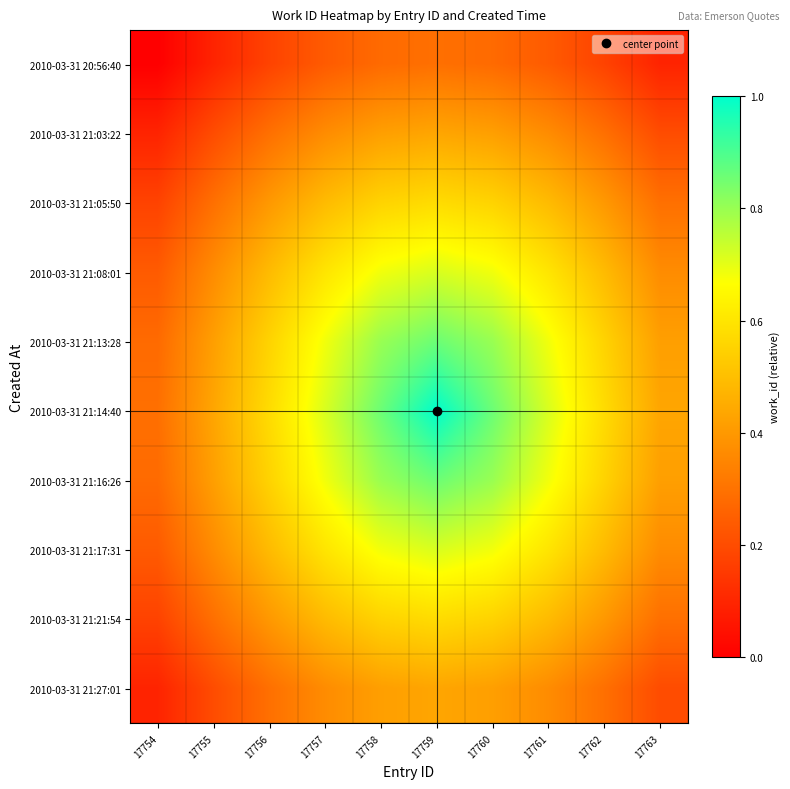

Which category has the lowest value across all series?

17754